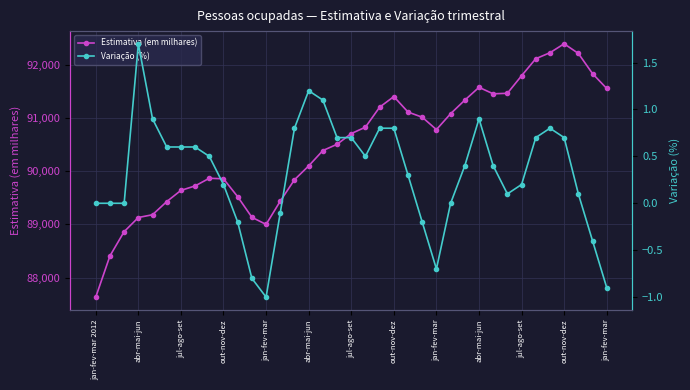

How many values in the Estimativa (em milhares) series are below 90707?

18